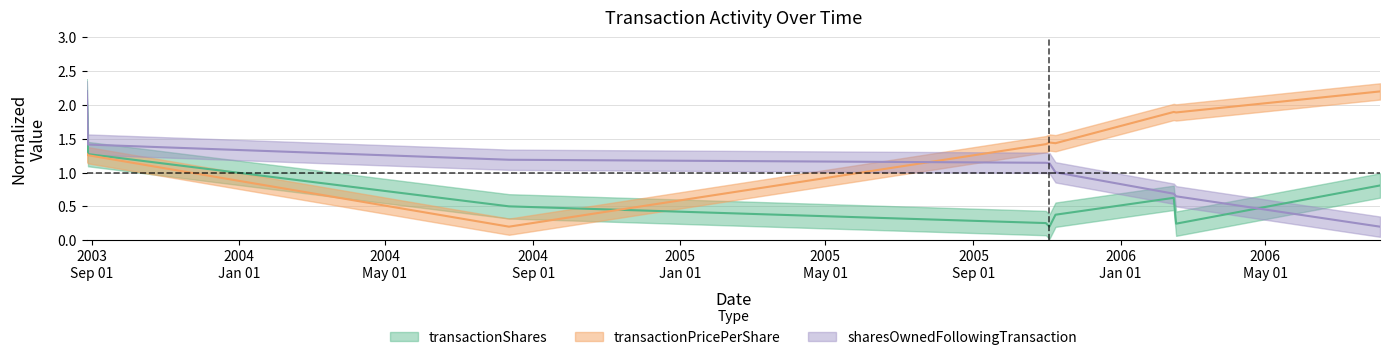

Is it true that transactionPricePerShare equals 1.4 at 2005-11-08?

True